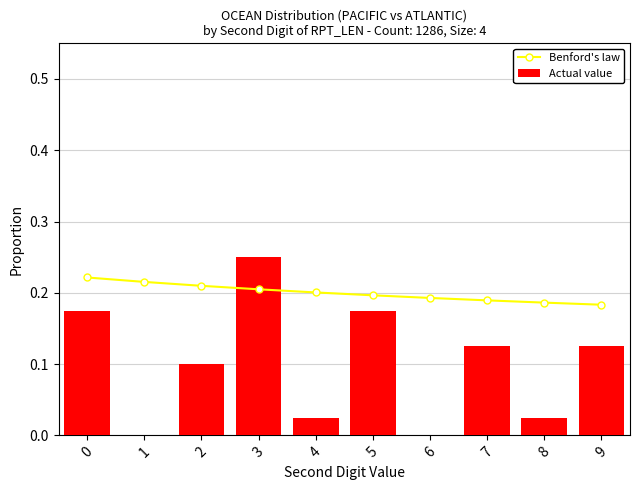

Is it true that Actual value equals 0.2 at 0?

True